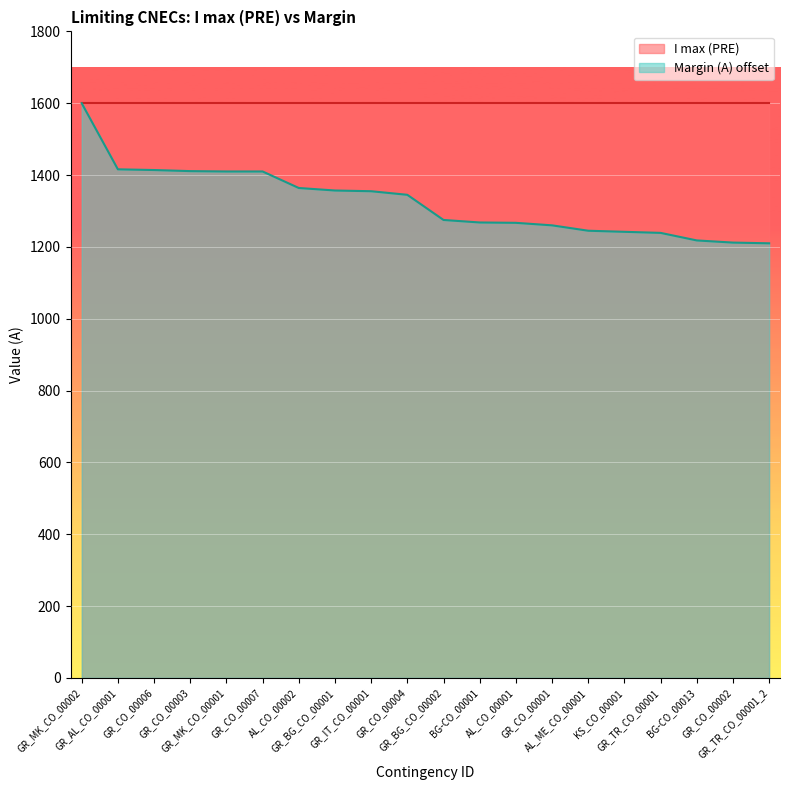

What is the difference between the maximum and second lowest values?

388